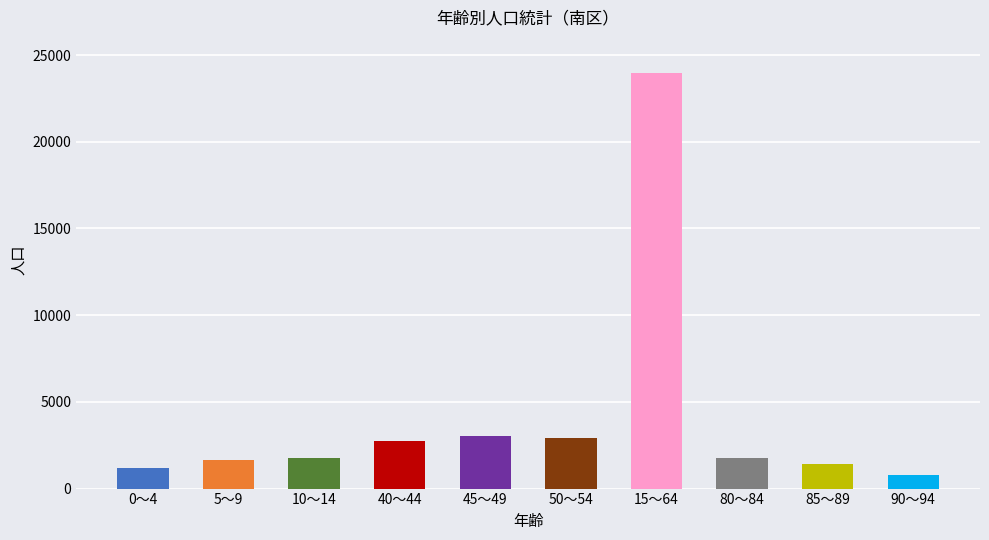

What is the difference between the maximum and minimum values?

23195